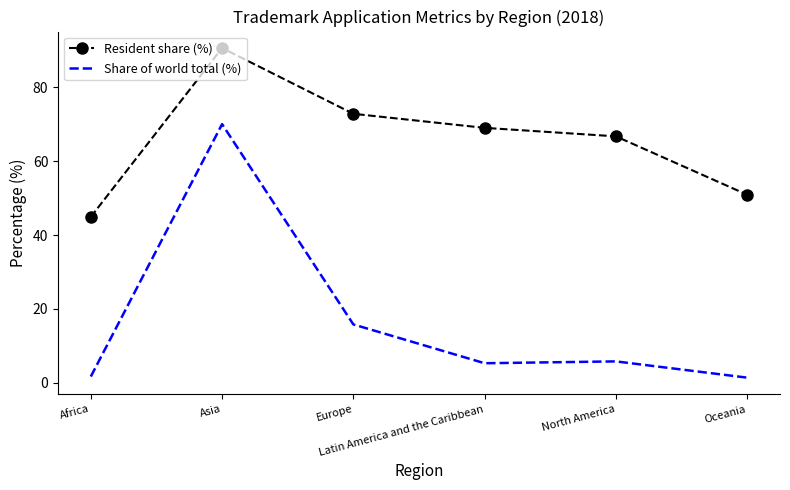

Which series has the widest spread of values?

Share of world total (%)